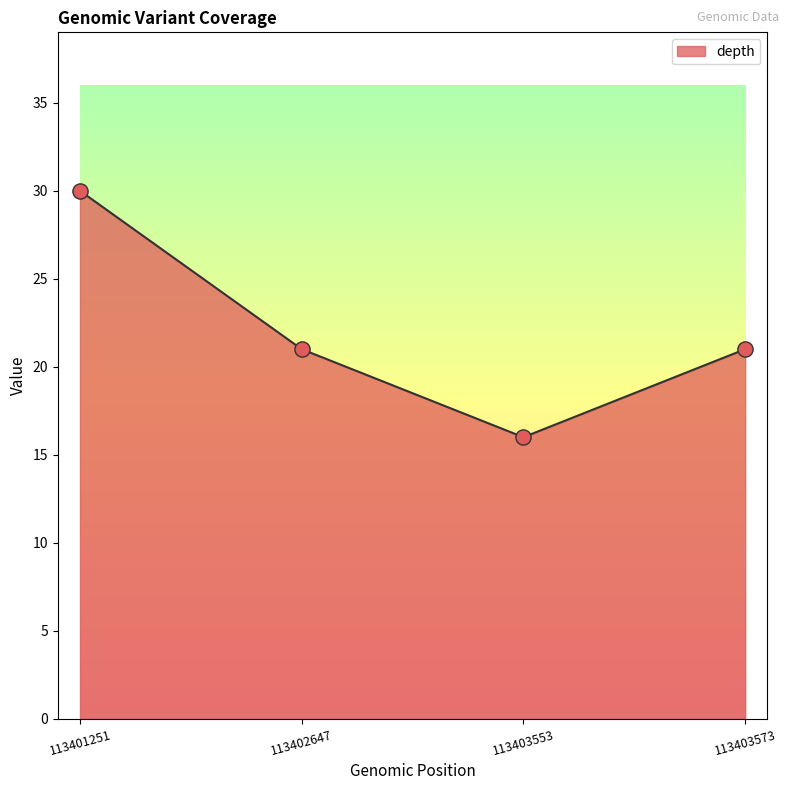

Between 113401251 and 113403573, which is larger?

113401251